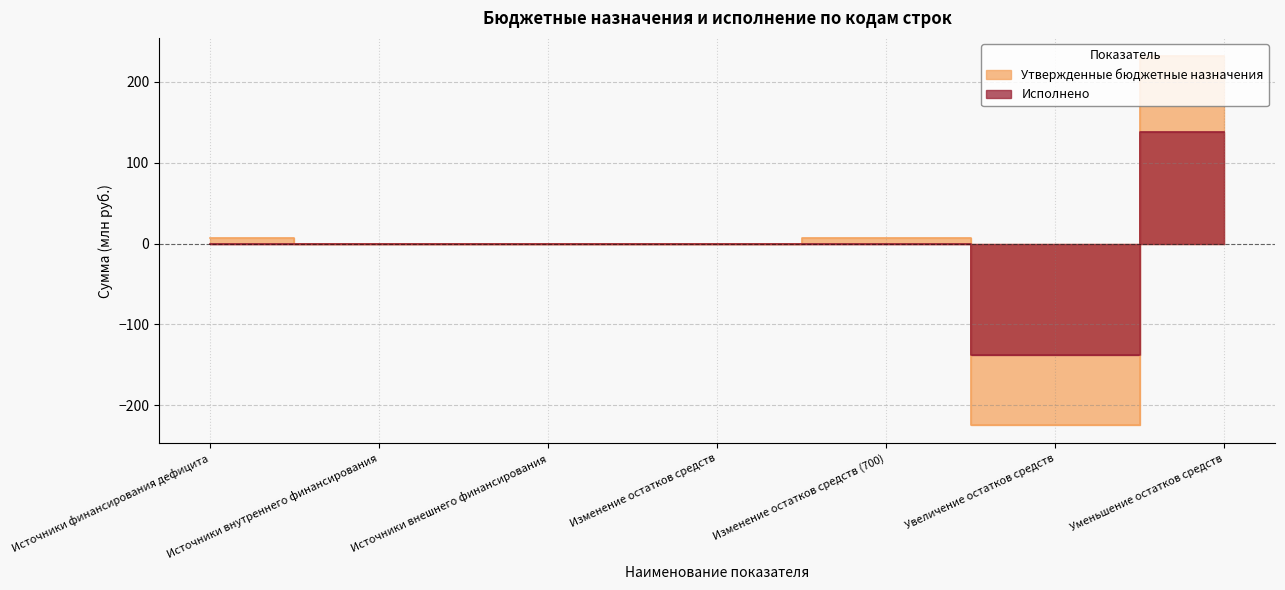

Reading right to left, transcribe all the data shown in this chart.

Утвержденные бюджетные назначения: 231.7	-224.2	7.5	0.0	0.0	0.0	7.5
Исполнено: 137.6	-138.1	-0.4	0.0	0.0	0.0	-0.4